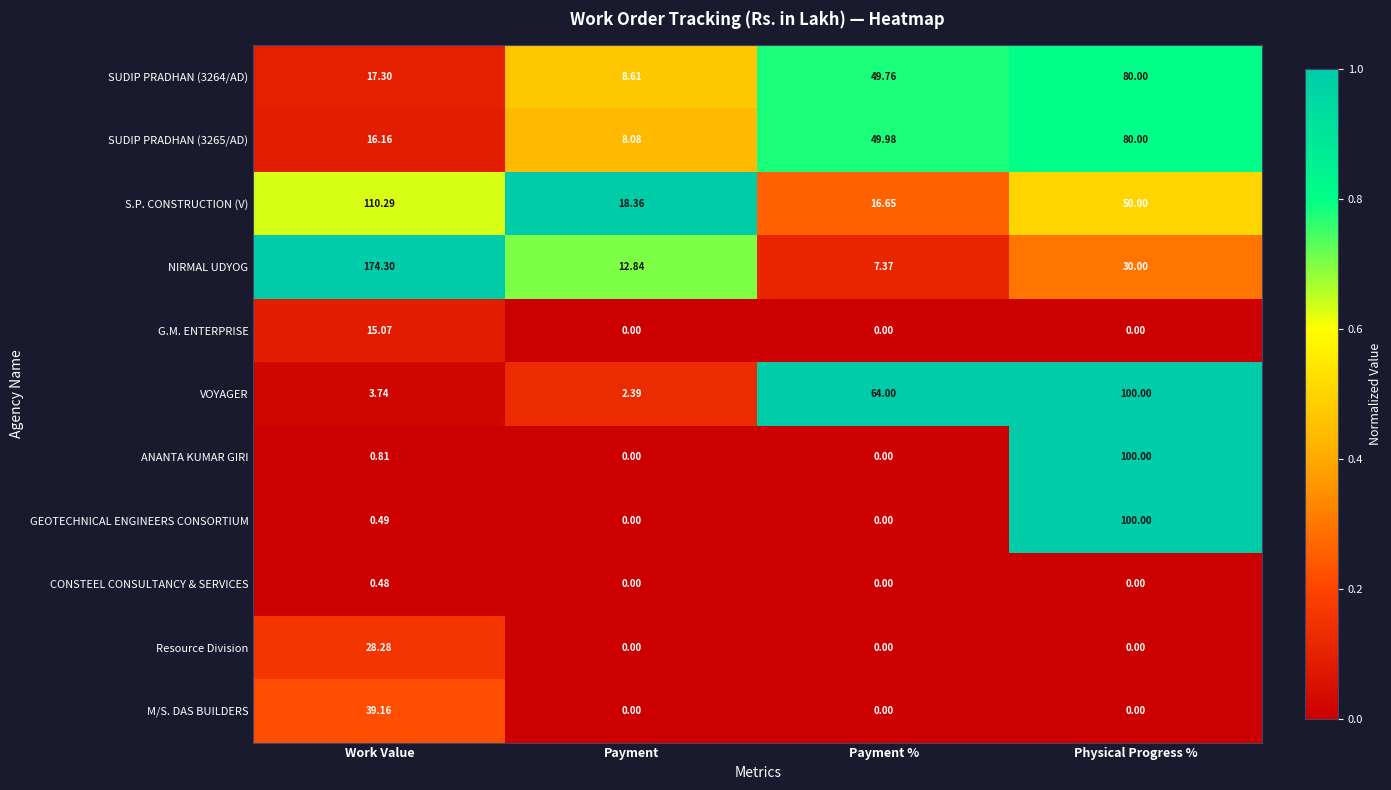

Which series has the widest spread of values?

NIRMAL UDYOG